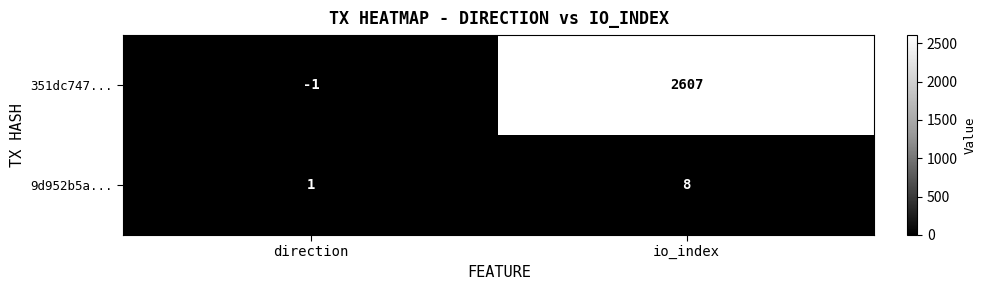

Between direction and io_index, which series saw the biggest shift?

351dc747...